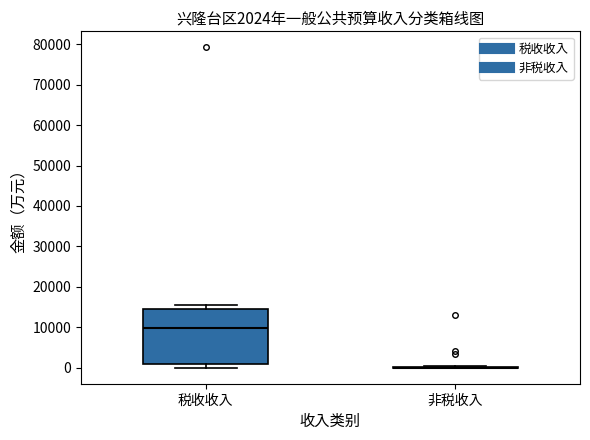

Comparing the boxes themselves (not the whiskers), which one is the tallest?

税收收入